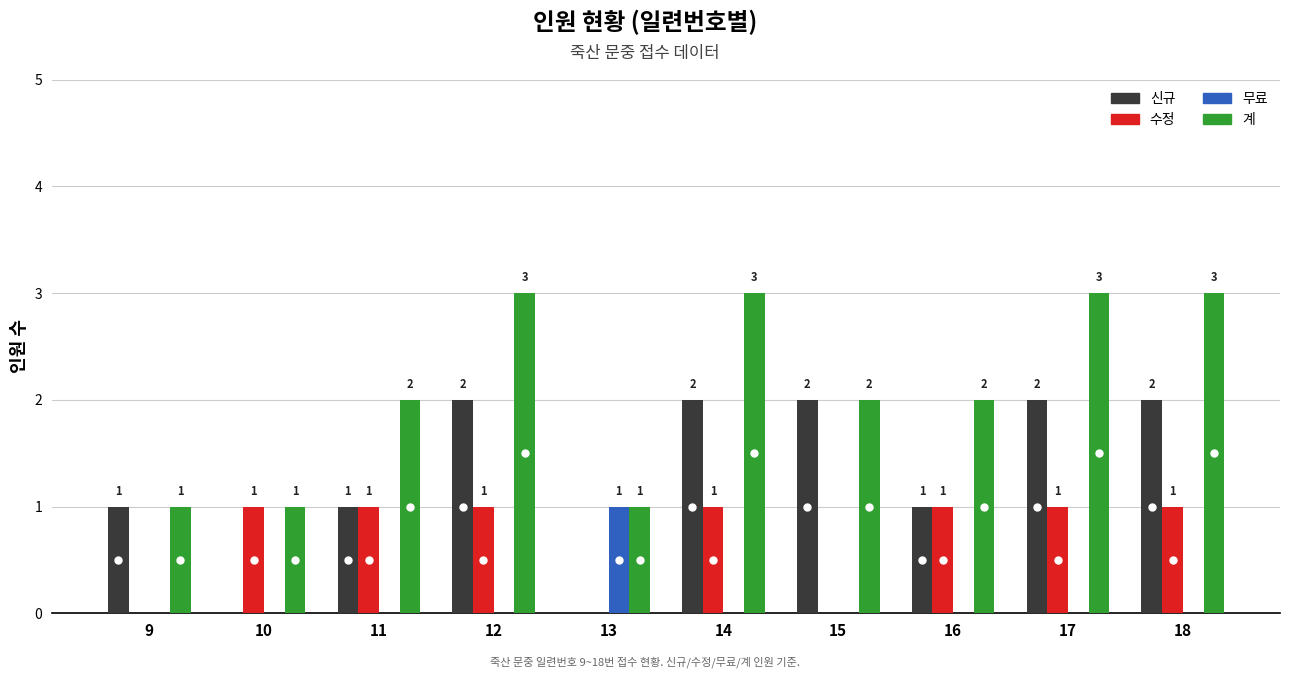

At which label does 무료 reach its peak?

13